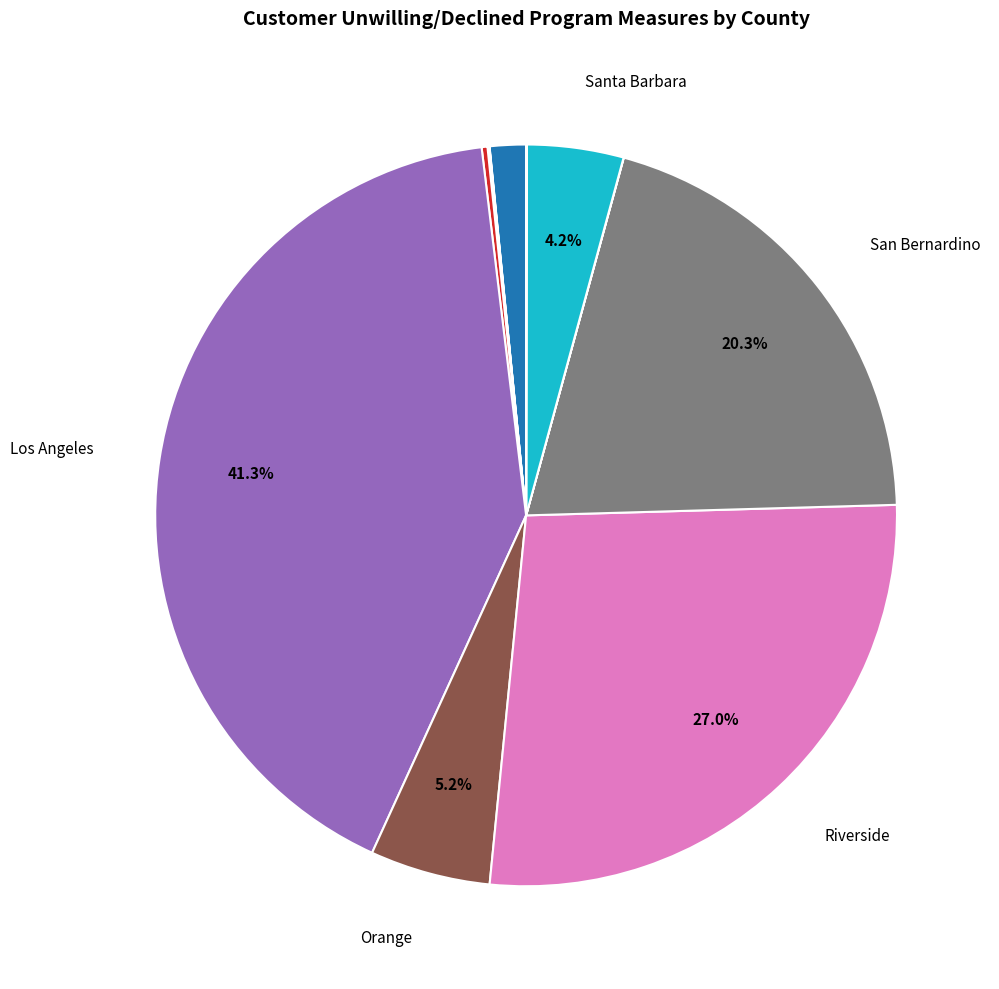

Is there any slice that represents more than half of the pie?

No